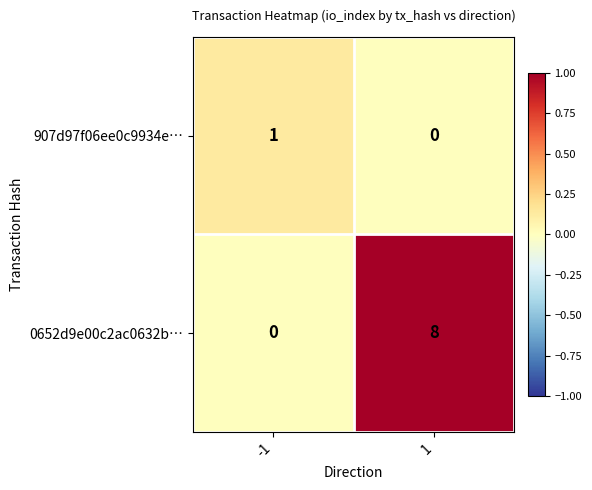

Which series has the largest total across all categories?

0652d9e00c2ac0632b…